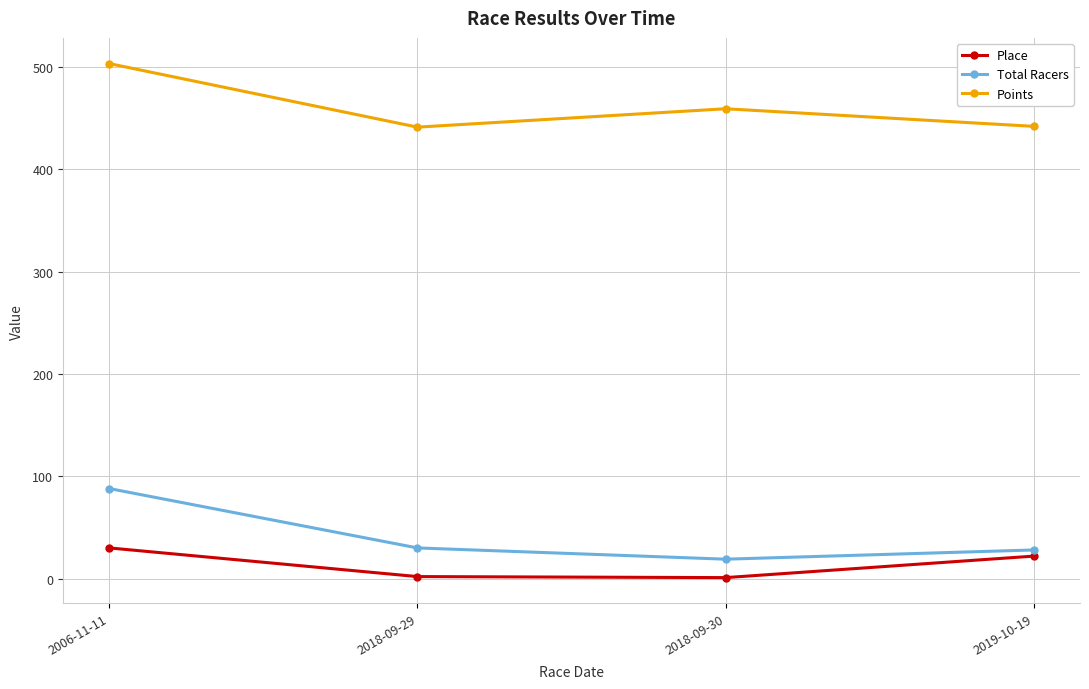

True or false: Total Racers and Points cross at least once.

False